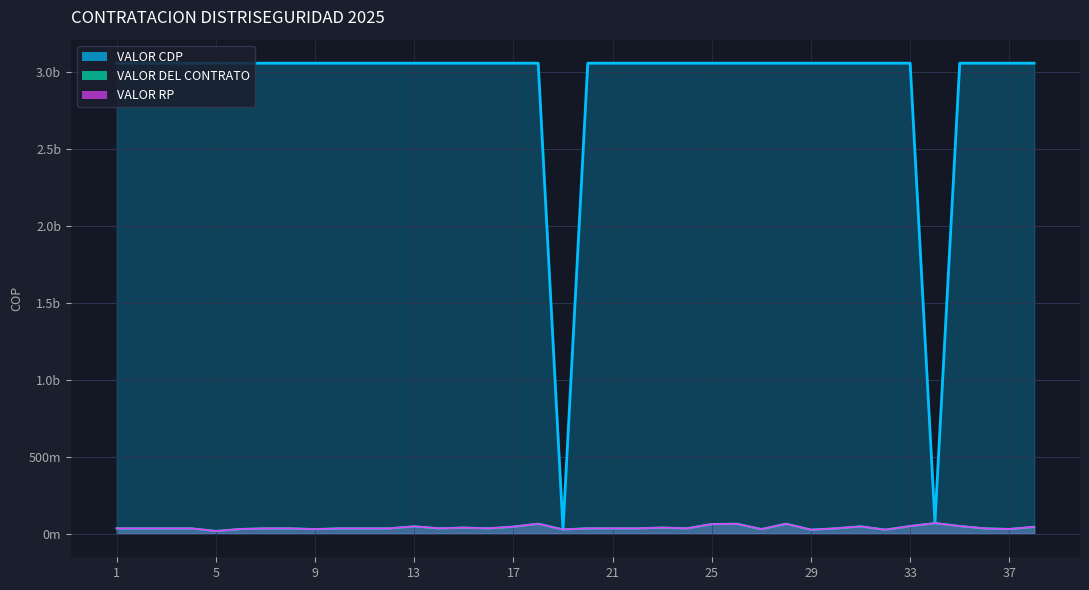

Between 13 and 24, which series saw the biggest shift?

VALOR DEL CONTRATO